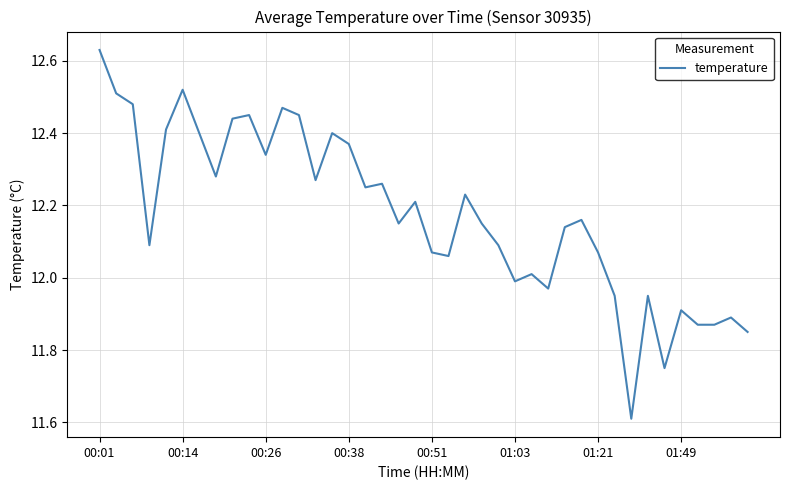

What is the difference between the maximum and minimum values?

1.0